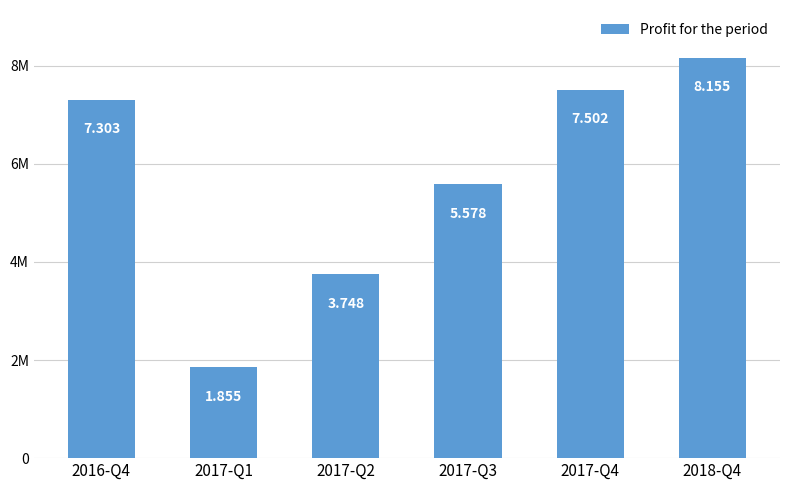

Which category has the lowest value across all series?

2017-Q1